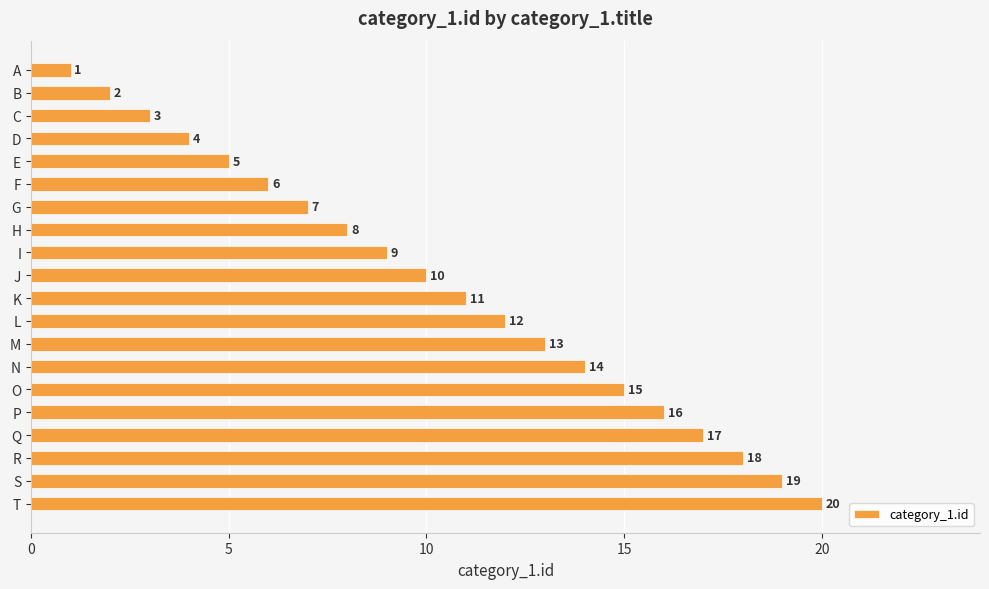

How many values are below 11?

10